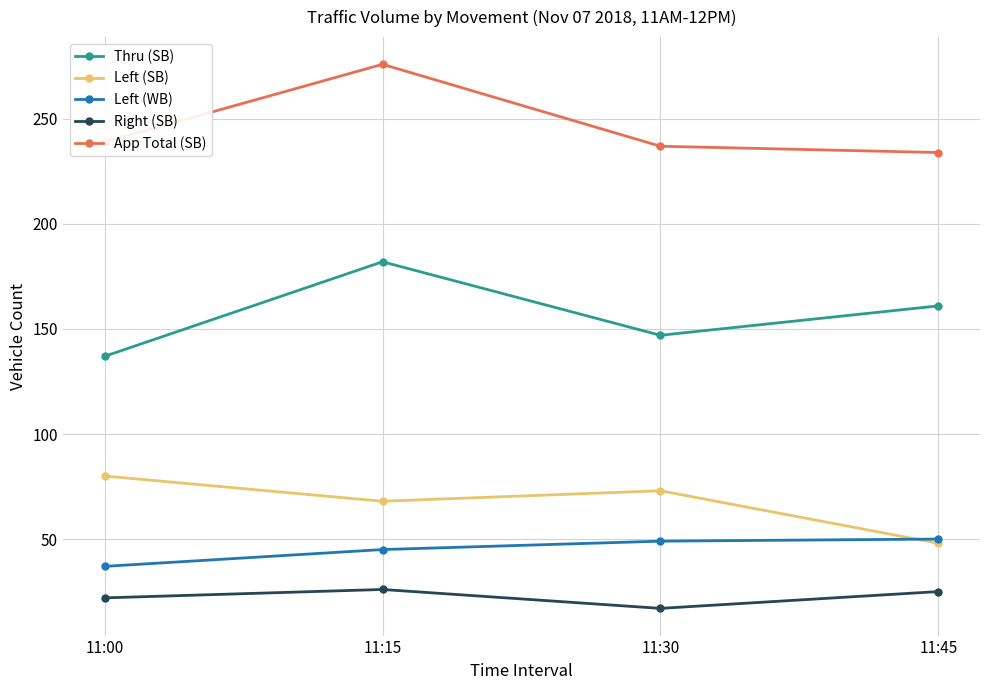

Rank the categories by Left (SB) value from highest to lowest.

11:00, 11:30, 11:15, 11:45